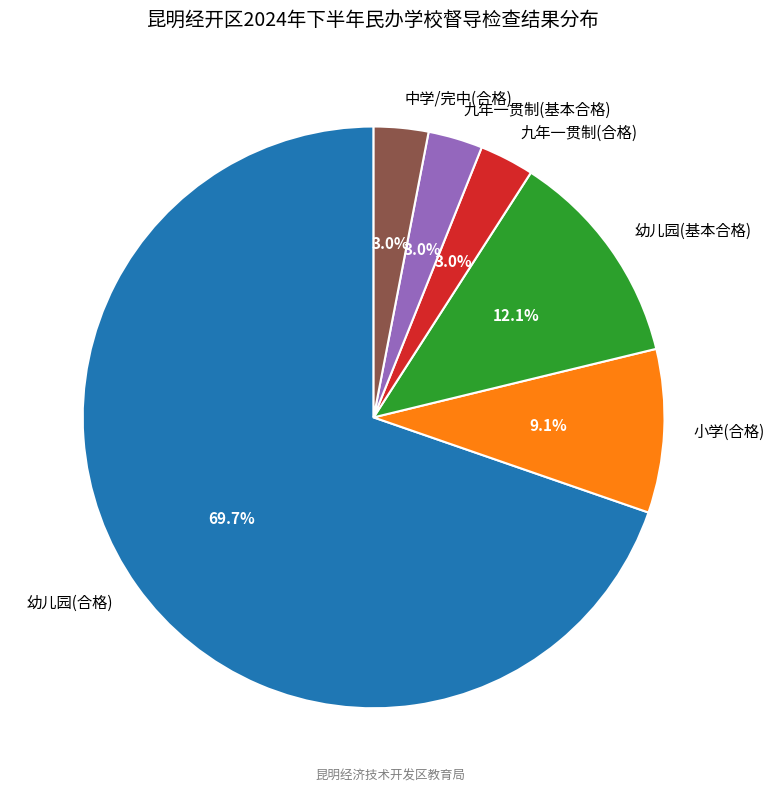

Which slice is the largest?

幼儿园(合格)